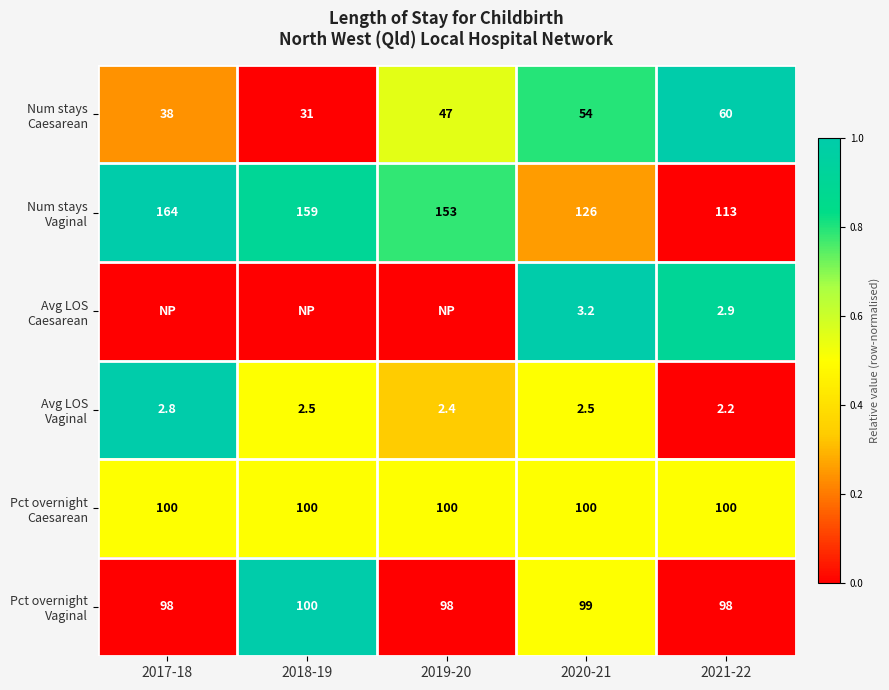

What is the spread (max minus min) of values at 2020-21?

123.5